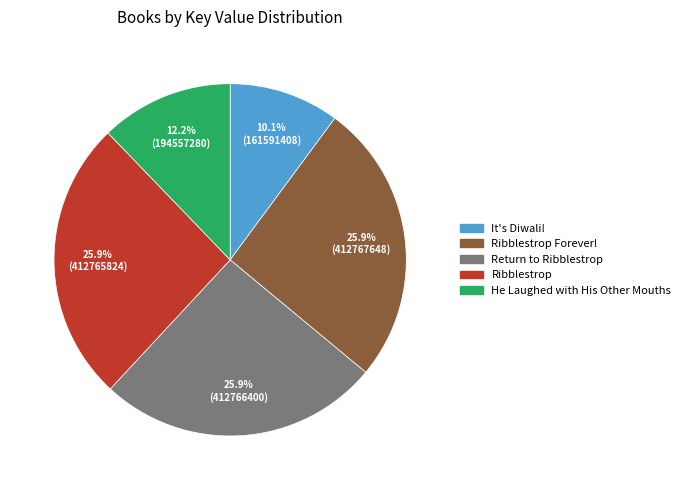

Is there a majority slice in this chart?

No